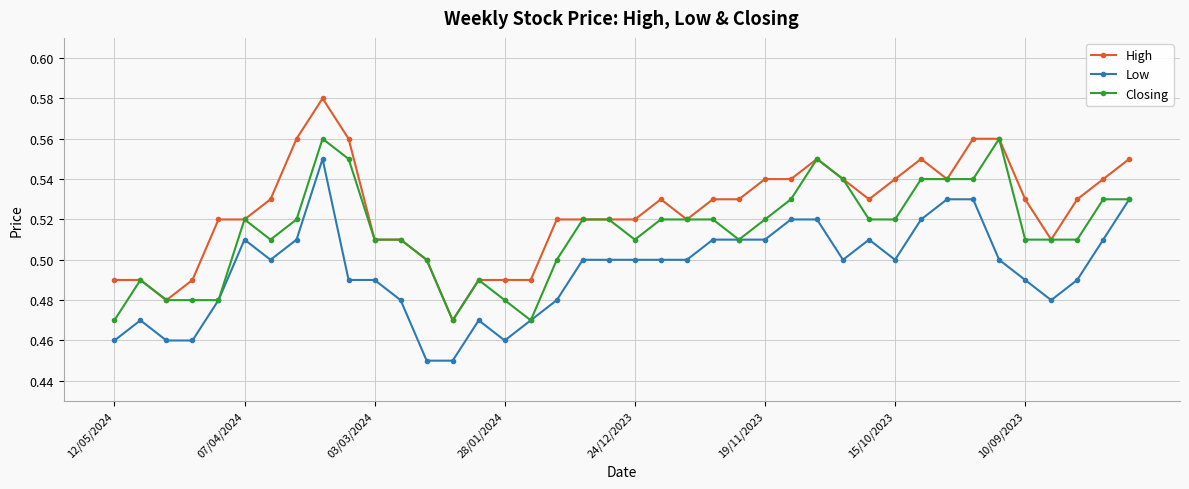

Which series has the widest spread of values?

High